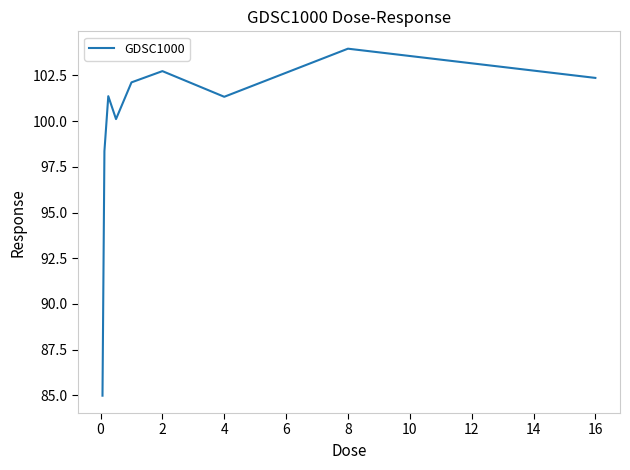

What is the maximum value shown in the chart?

104.0